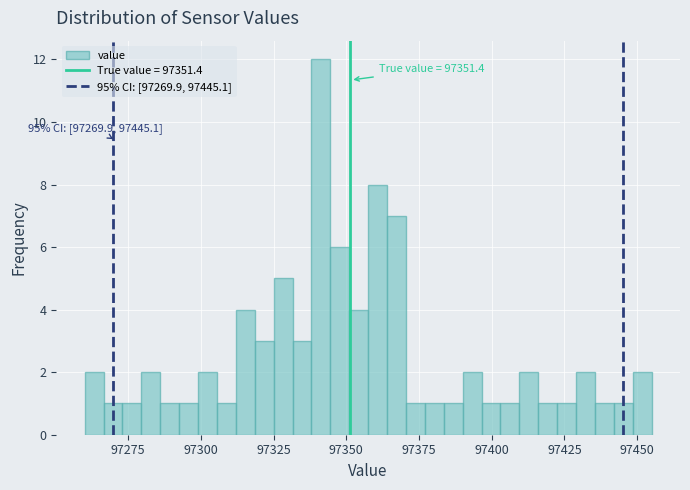

Read against the x-axis, roughly where is the centre of the tallest bar?

97340